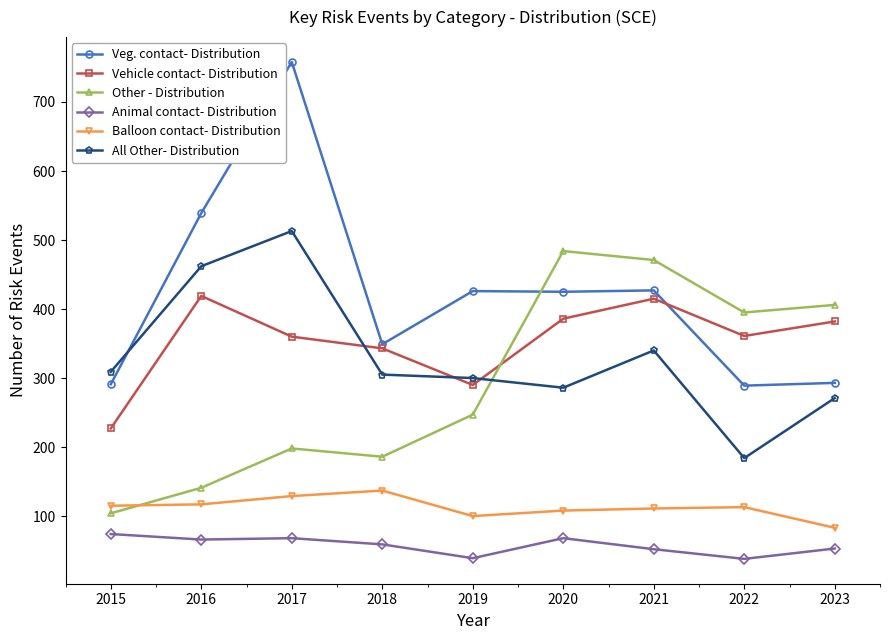

After their last crossing, which series has the higher values: Veg. contact- Distribution or Other - Distribution?

Other - Distribution